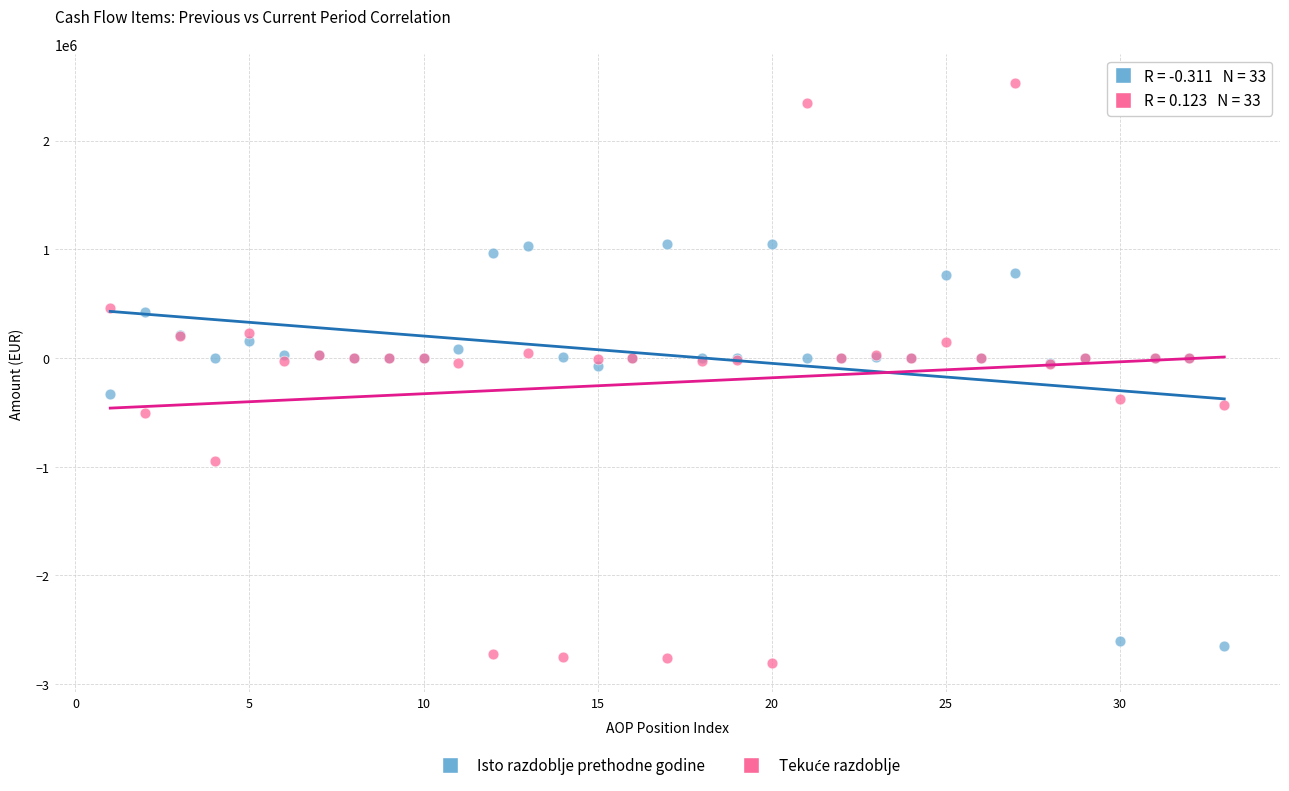

What is the X range (max minus min) for the scatter plot?

32